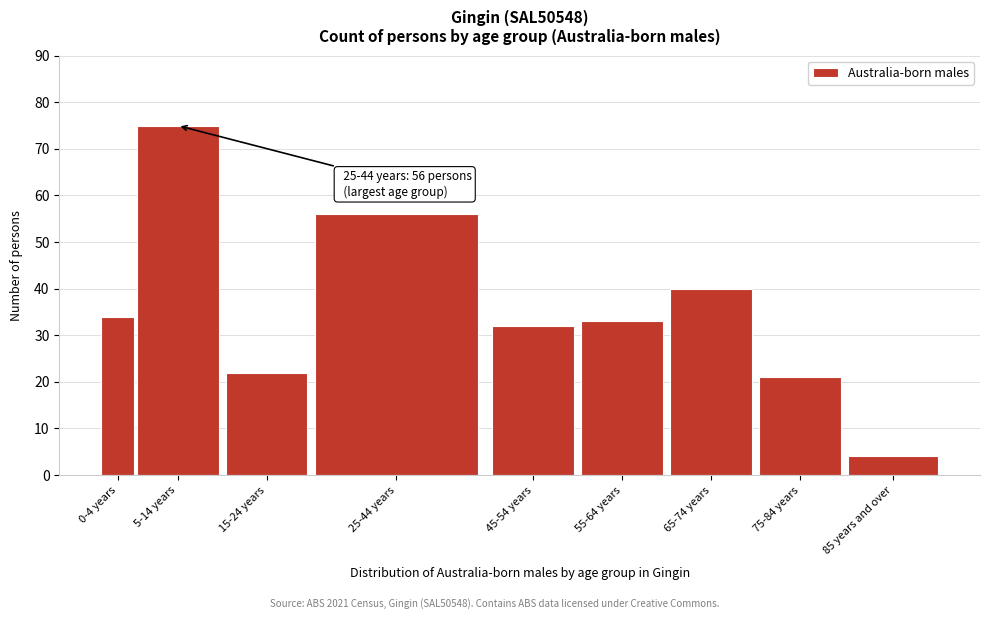

Reading right to left, transcribe all the data shown in this chart.

4	21	40	33	32	56	22	75	34